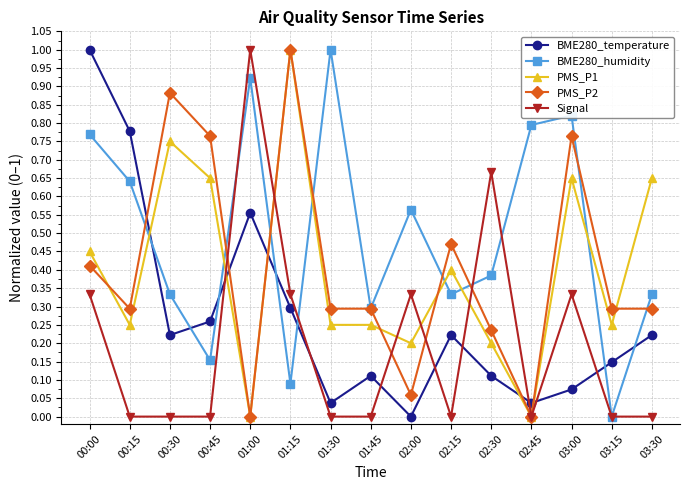

Is it true that BME280_humidity equals 0.8 at 03:00?

True